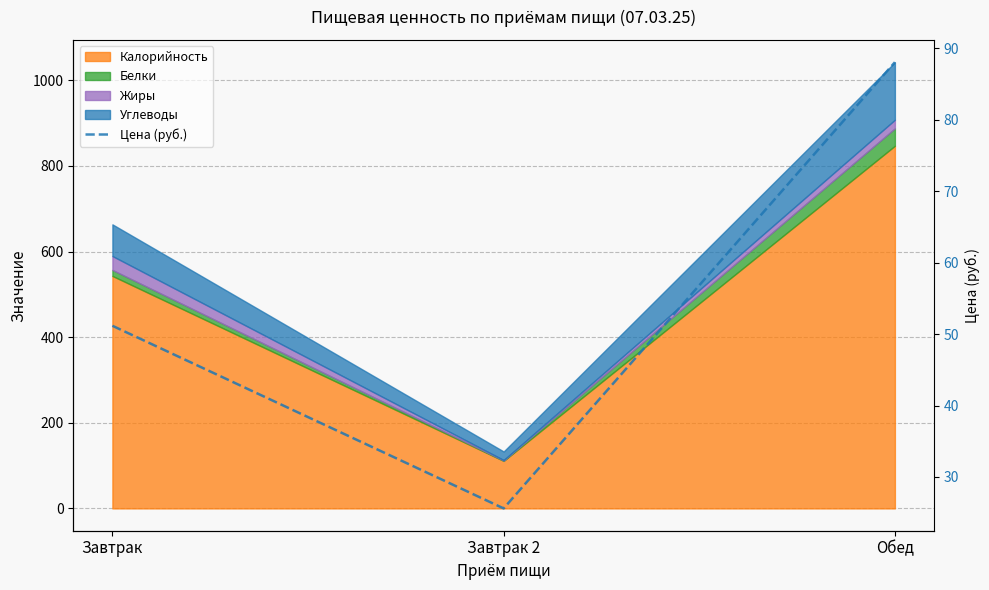

What is the difference between the maximum and minimum values?

62.4